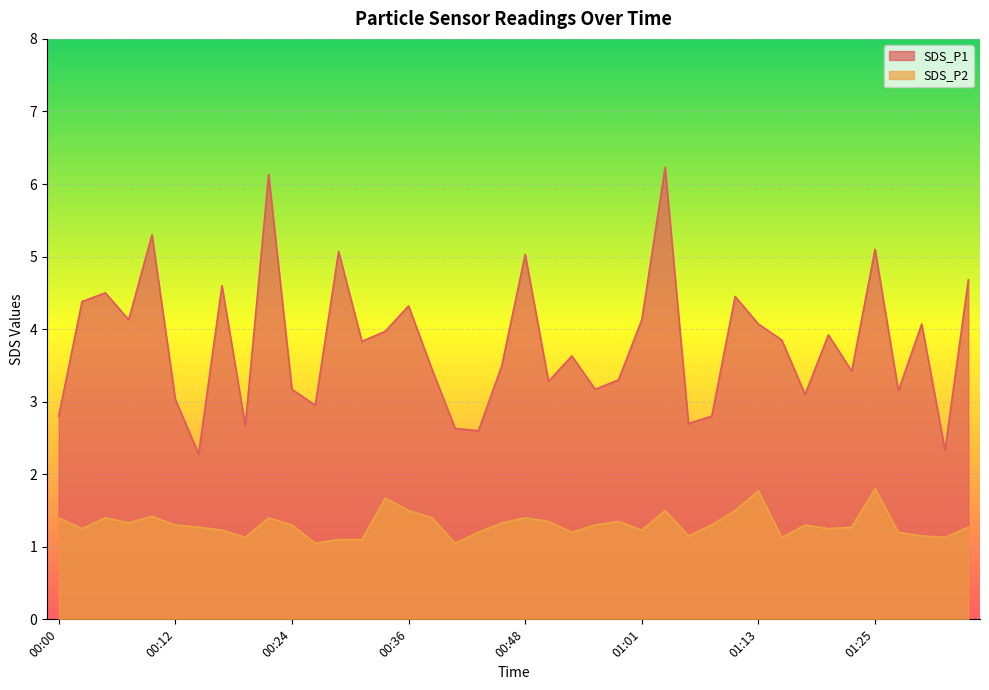

True or false: SDS_P1 and SDS_P2 cross at least once.

False